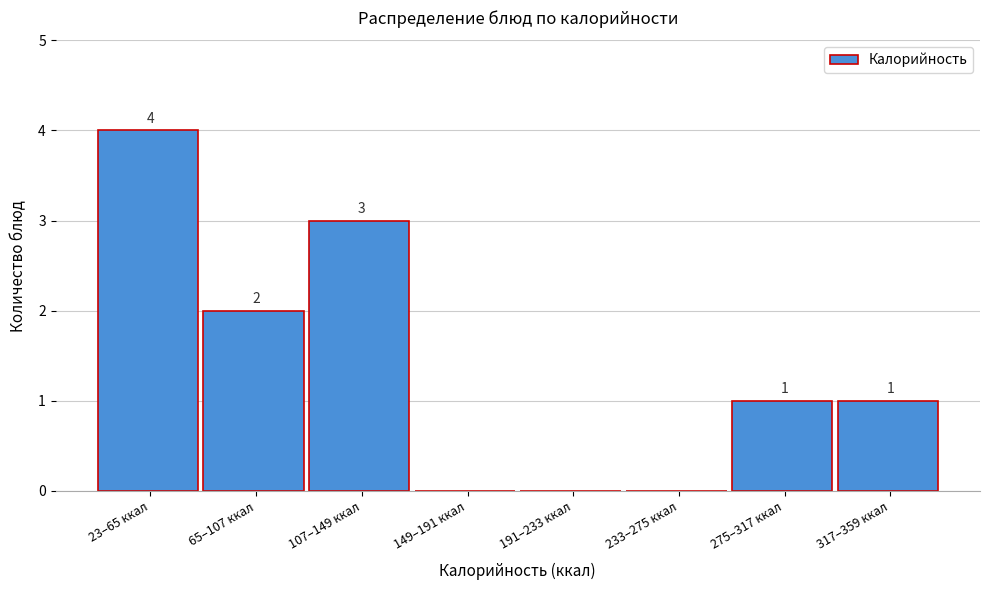

Reading left to right, extract all data points from this chart.

23–65 ккал=4	65–107 ккал=2	107–149 ккал=3	149–191 ккал=0	191–233 ккал=0	233–275 ккал=0	275–317 ккал=1	317–359 ккал=1